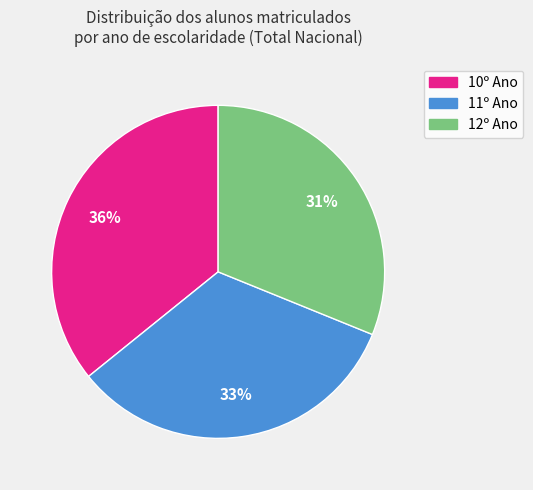

Between 10º Ano and 12º Ano, which is larger?

10º Ano